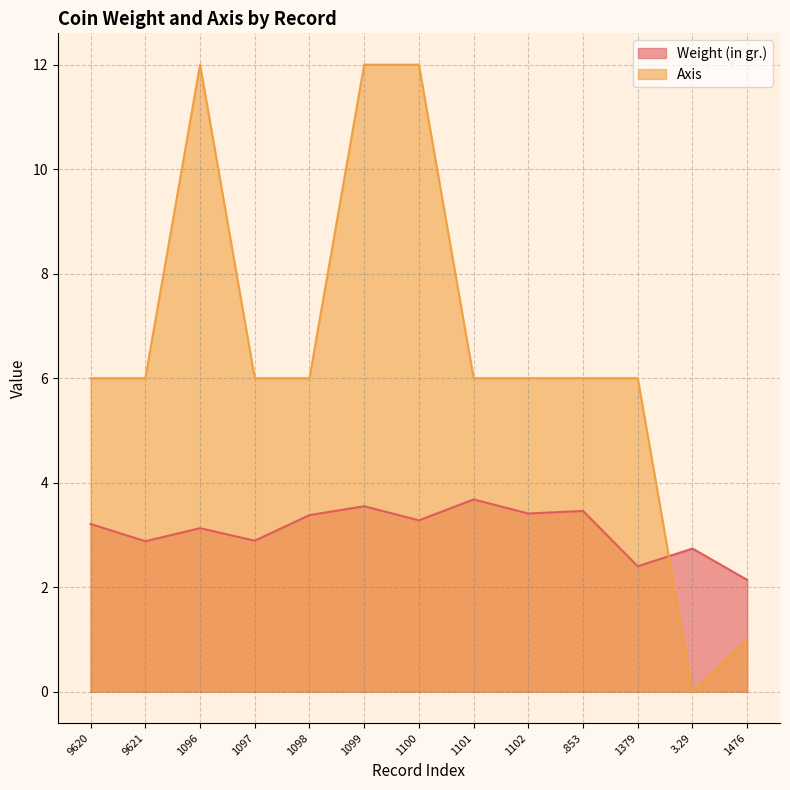

The value of Weight (in gr.) at .853 is 3.5. True or false?

True